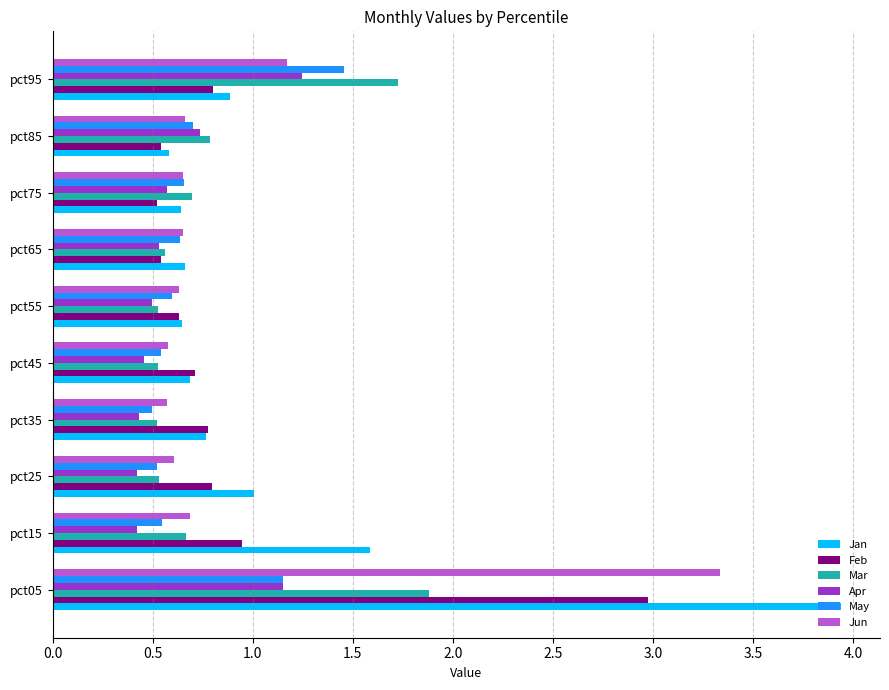

Which series has the largest range (max minus min)?

Jan